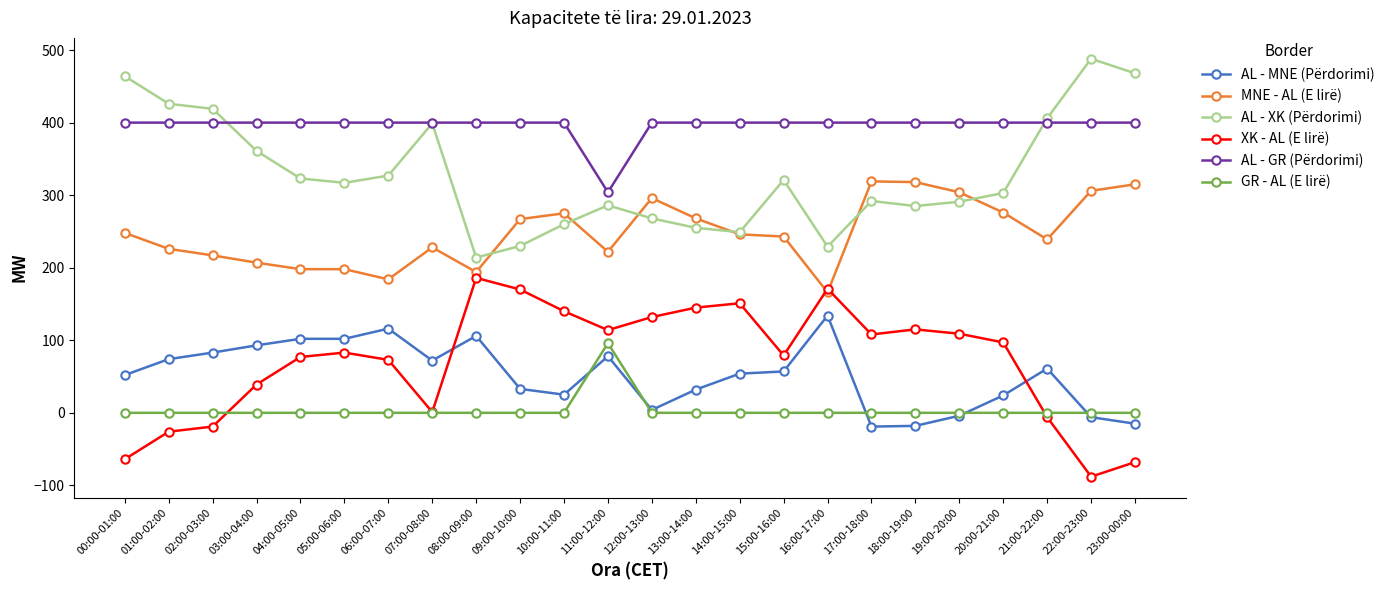

Which category has the lowest value across all series?

22:00-23:00